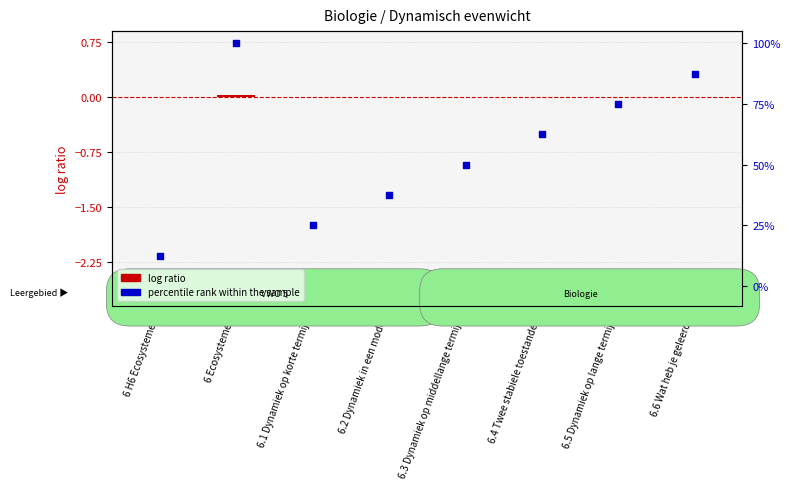

What are all the series names shown in the legend?

log ratio, percentile rank within the sample